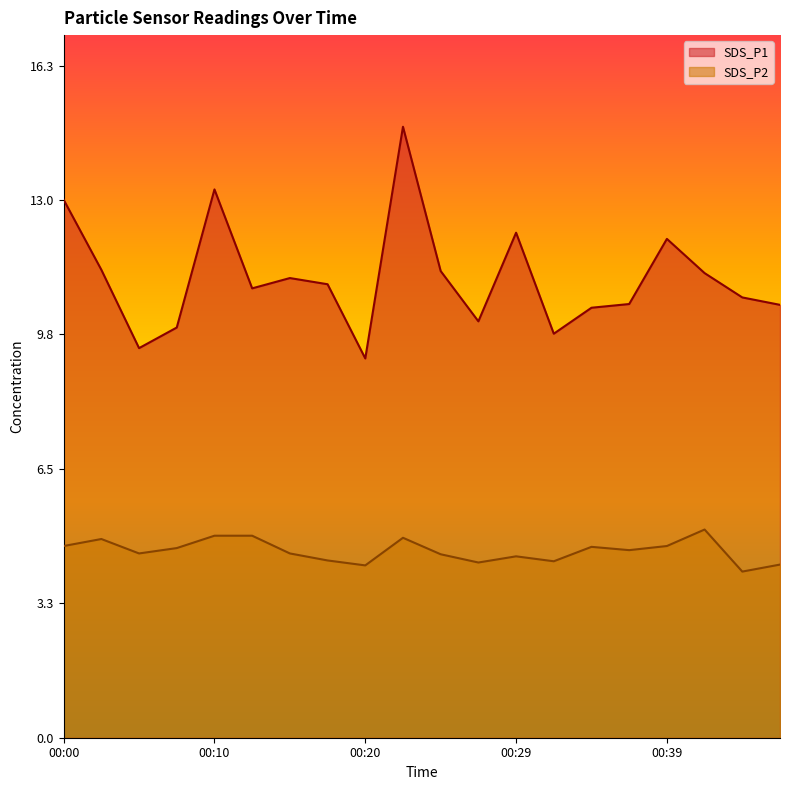

What is the average value of the SDS_P2 series?

4.5